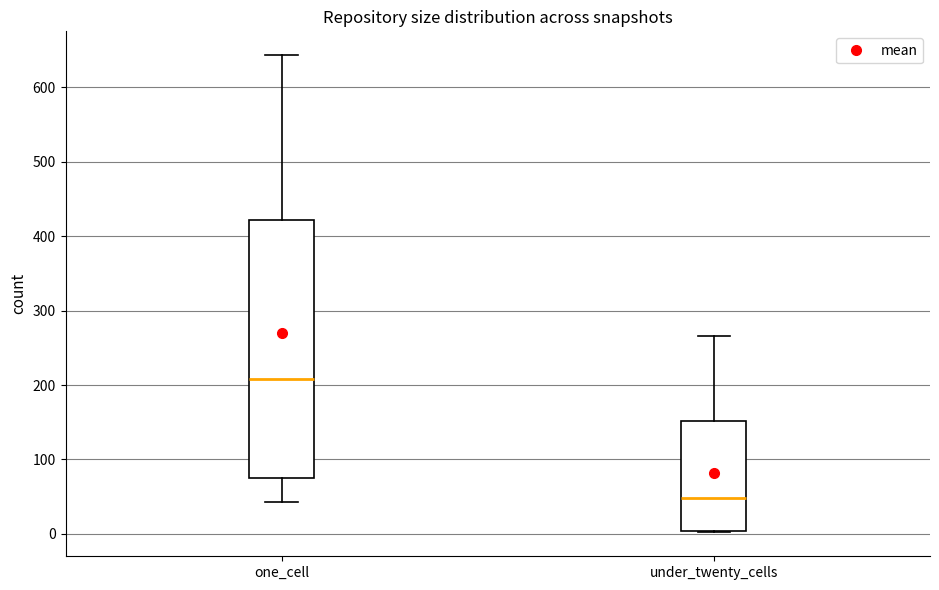

Which box is the tallest, from its lower edge to its upper edge?

one_cell